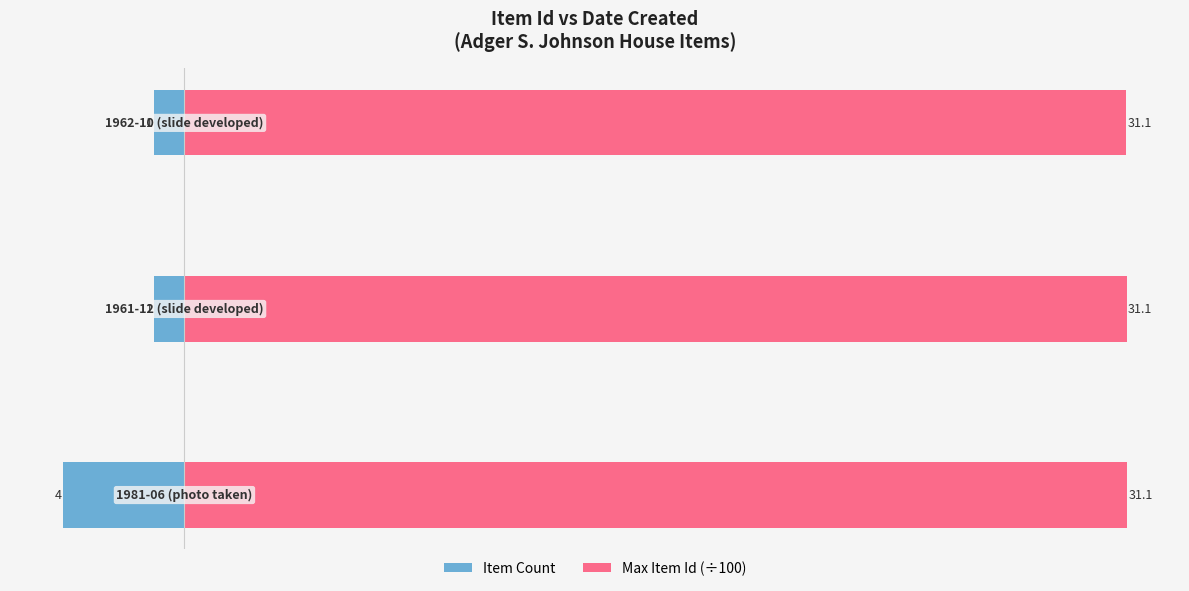

Reading left to right, list all the values displayed in this chart.

Item Count: −10=-4.0	−5=-1.0	0=-1.0
Max Item Id (÷100): −10=31.1	−5=31.1	0=31.1